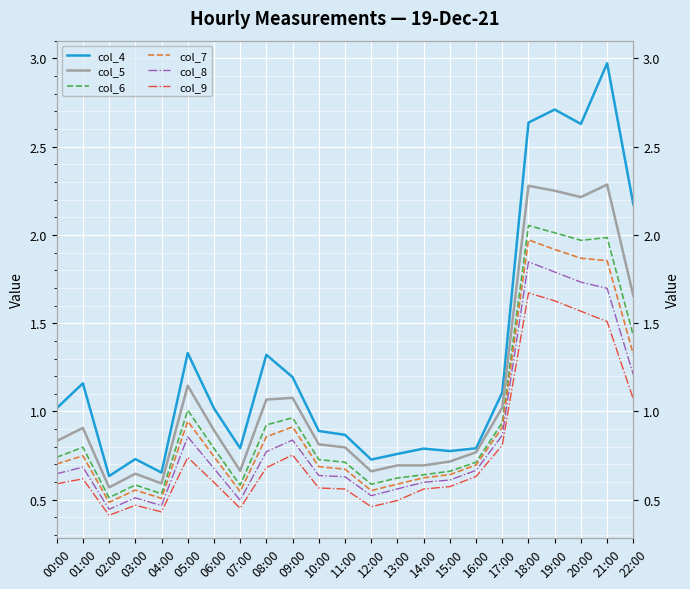

Is it true that col_7 equals 0.7 at 11:00?

True